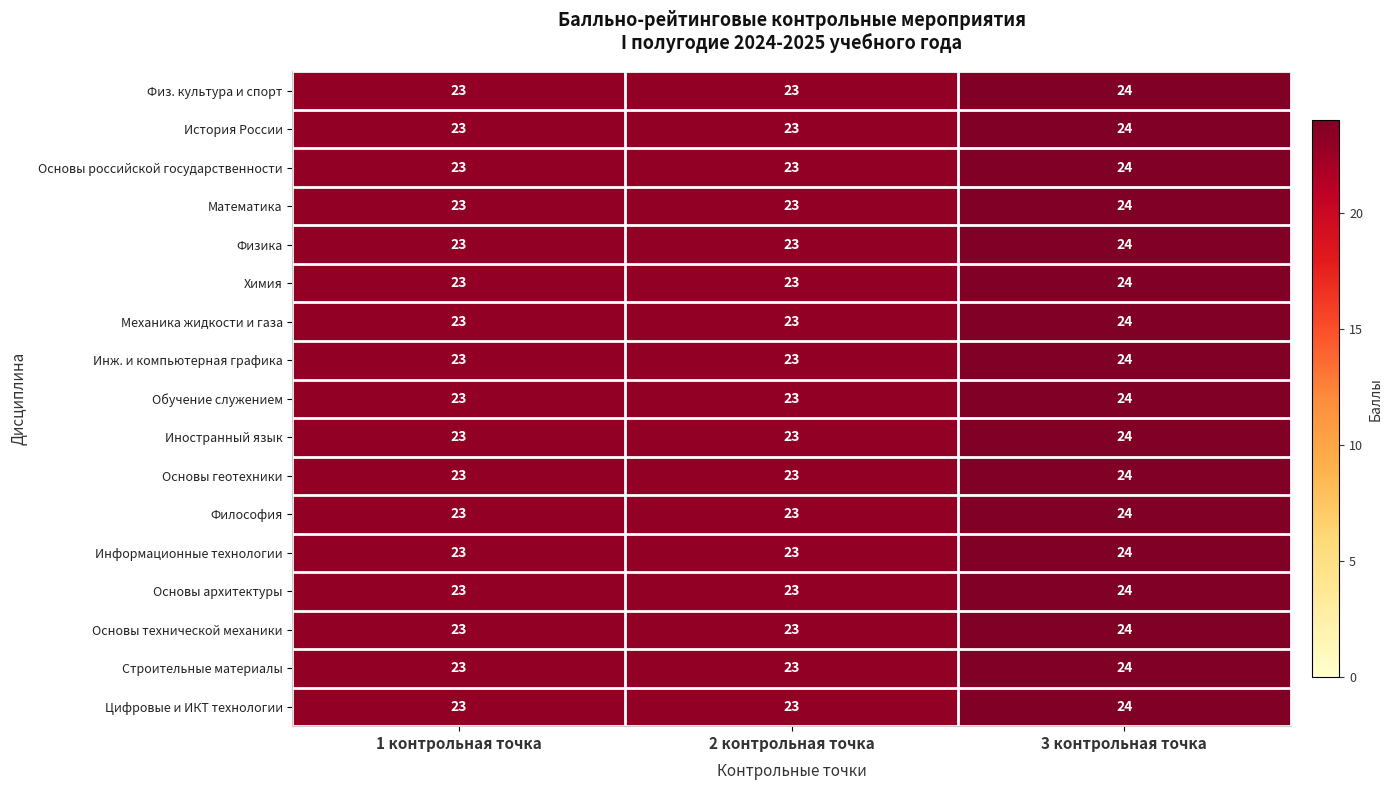

What is the approximate value of Иностранный язык at 1 контрольная точка?

23